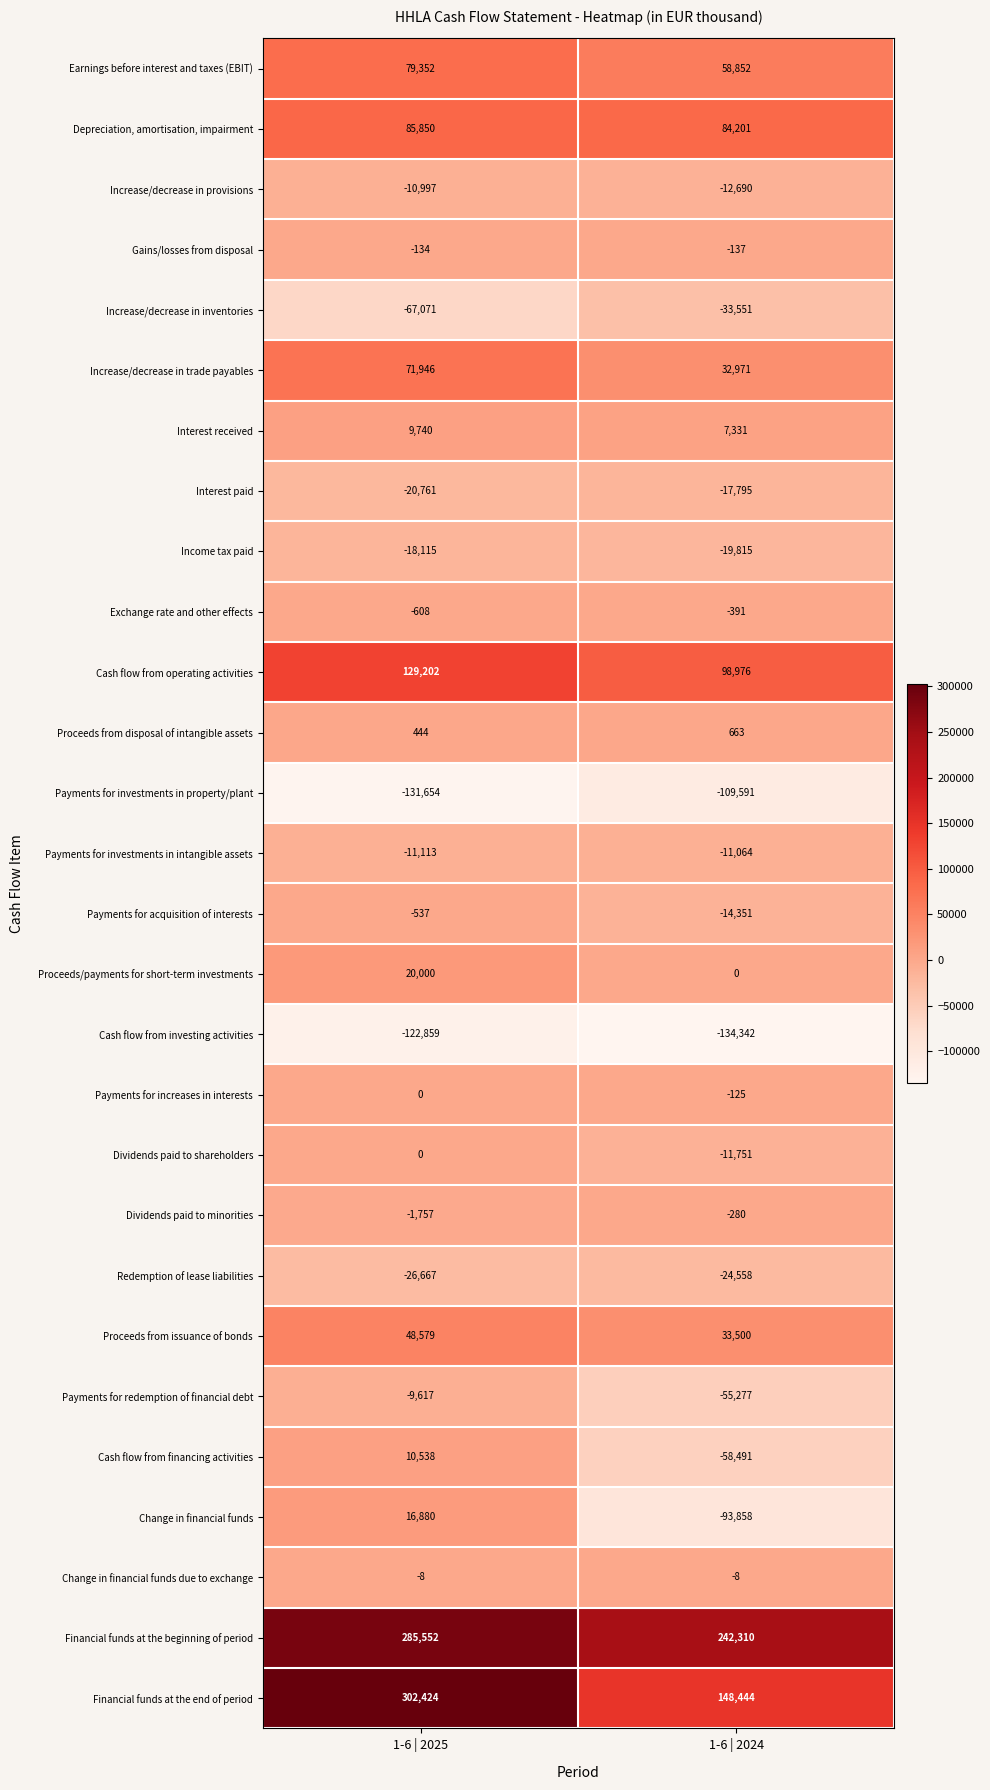

Which label corresponds to the smallest value in the chart?

1-6 | 2024